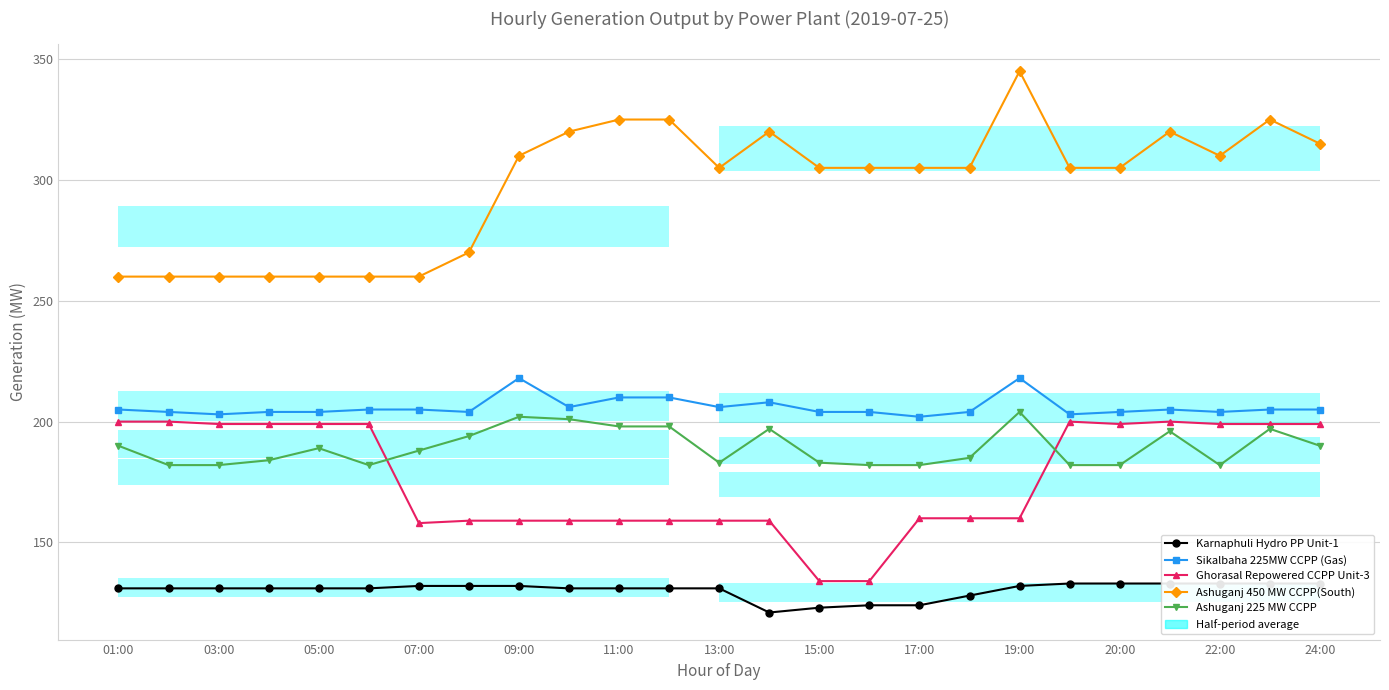

How many categories are shown in the chart?

25